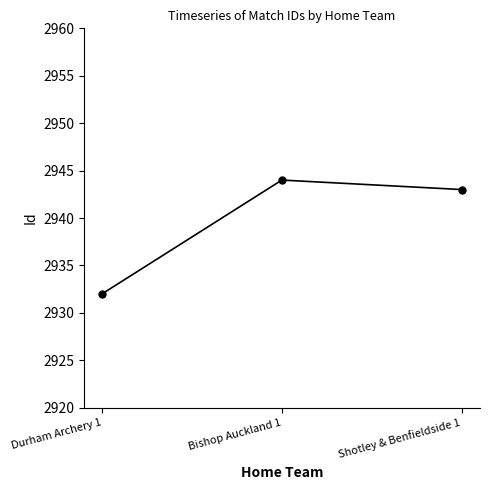

What position from the right is Durham Archery 1?

3